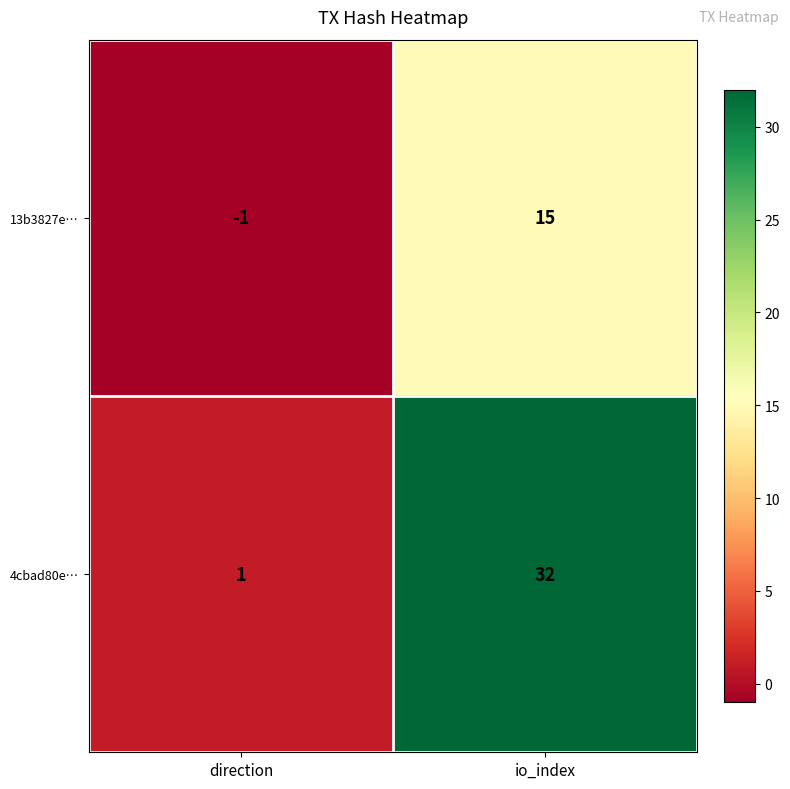

The value of 13b3827e… at io_index is 15. True or false?

True